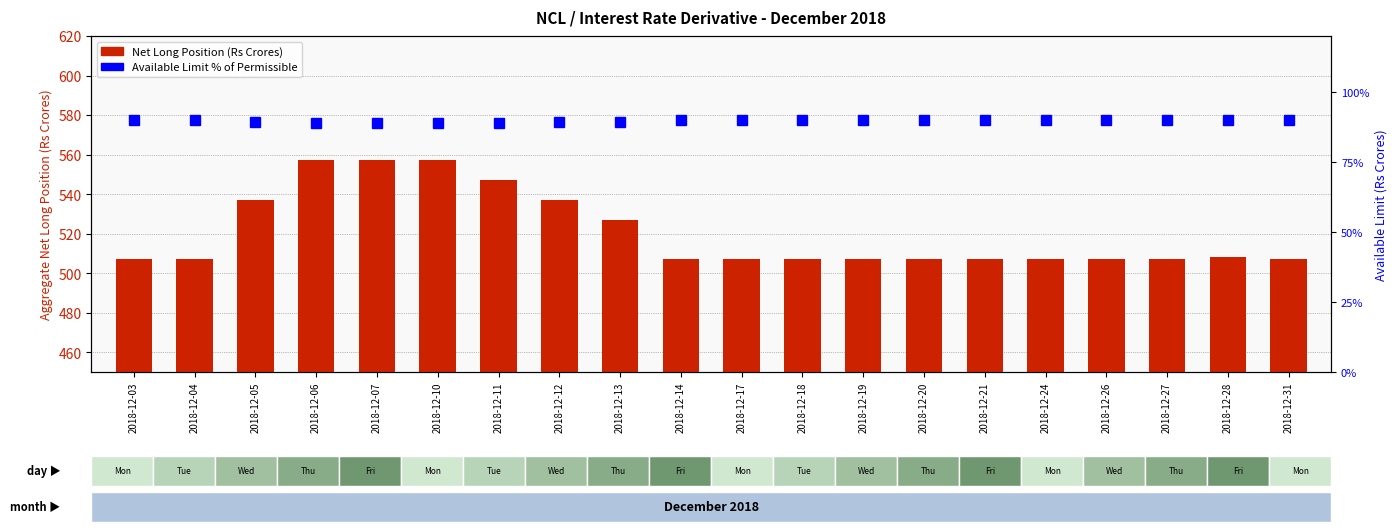

Is the value of Net Long Position (Rs Crores) at 2018-12-20 greater than the value of Available Limit % of Permissible at 2018-12-05?

Yes